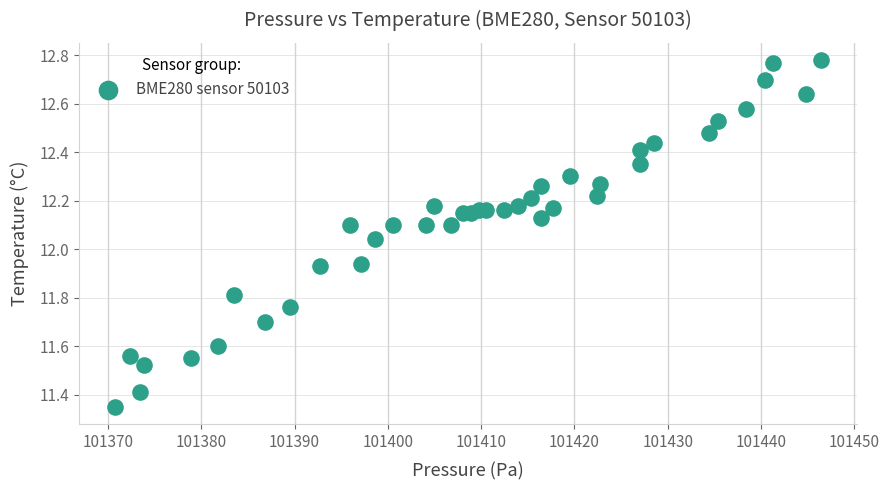

What is the range of Y values (max minus min)?

1.4